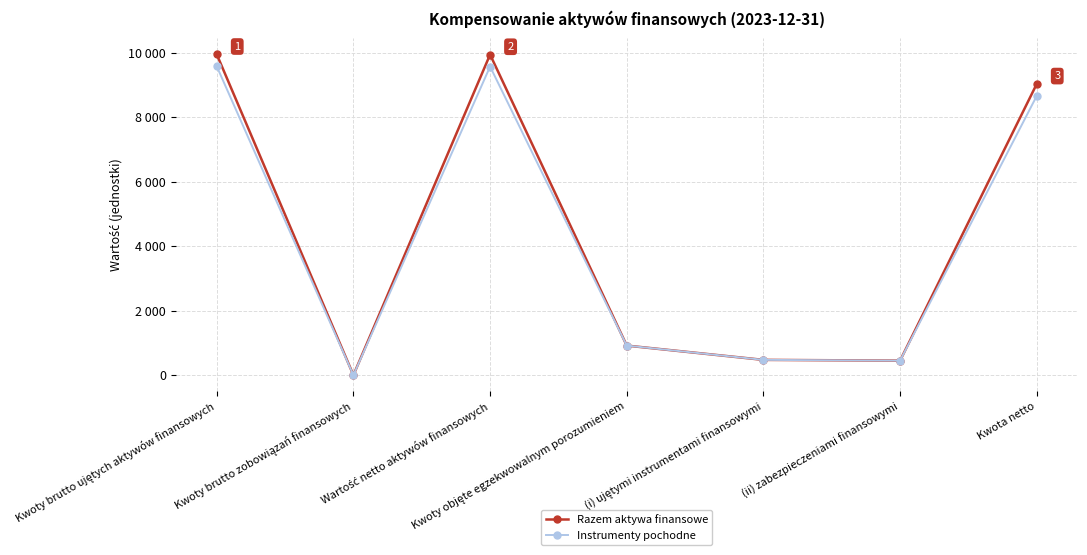

List the series in order of their overall mean, highest first.

Razem aktywa finansowe, Instrumenty pochodne